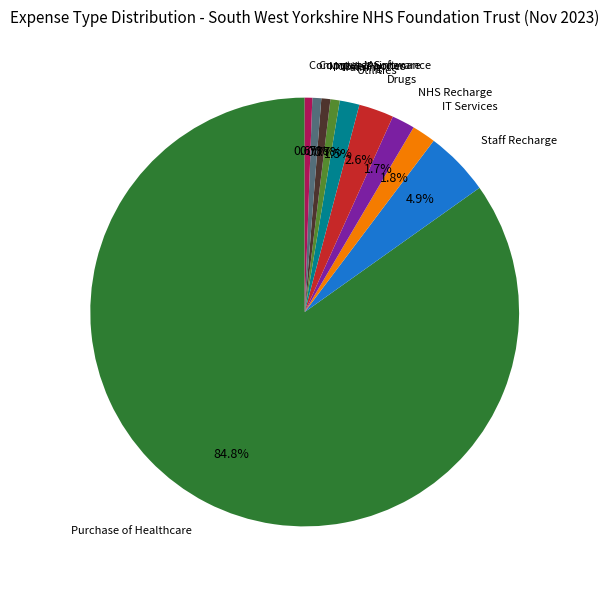

Is the sum of Staff Recharge and Computer Maintenance greater than half?

No